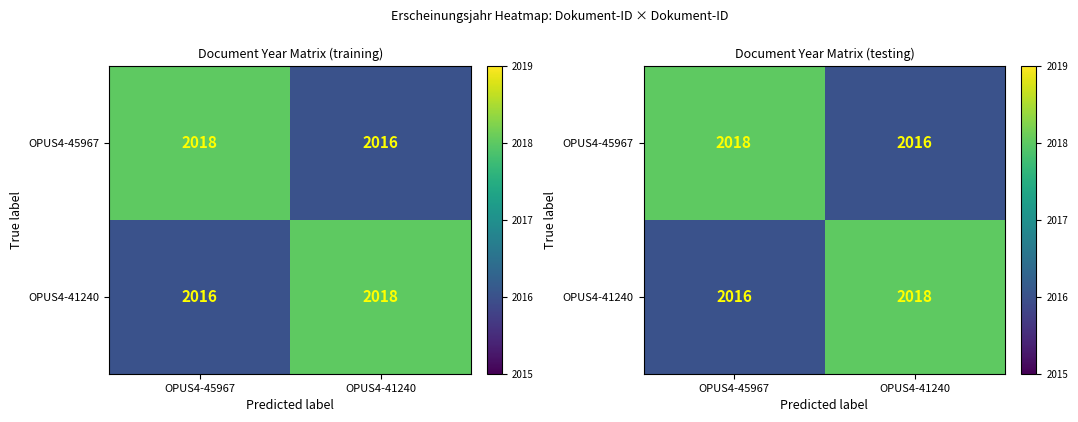

Between OPUS4-45967 and OPUS4-41240, which is larger?

OPUS4-45967